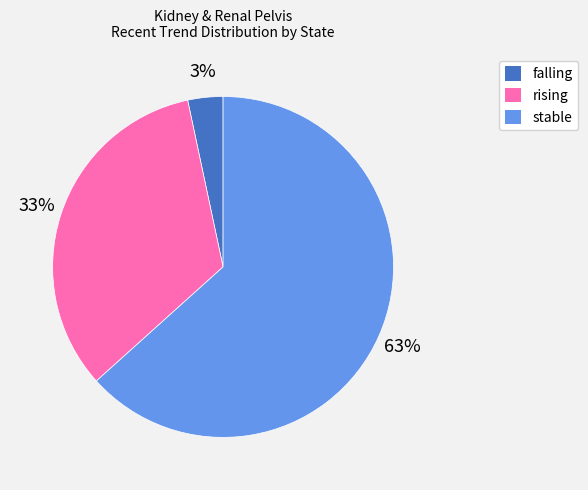

Combined, do falling and rising account for over 50%?

No